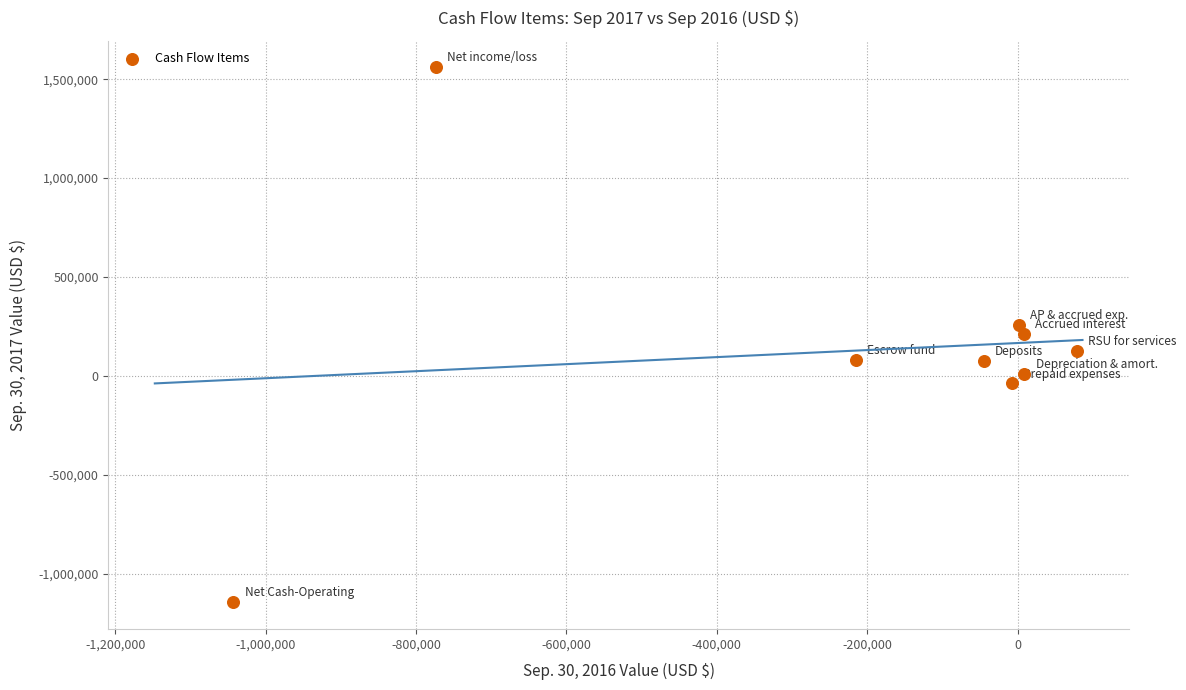

What is the range of X values (max minus min)?

1121461